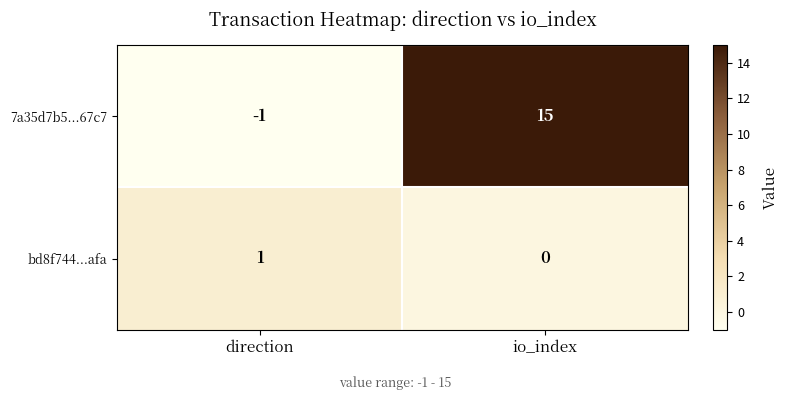

Is it true that bd8f744...afa equals -1 at io_index?

False